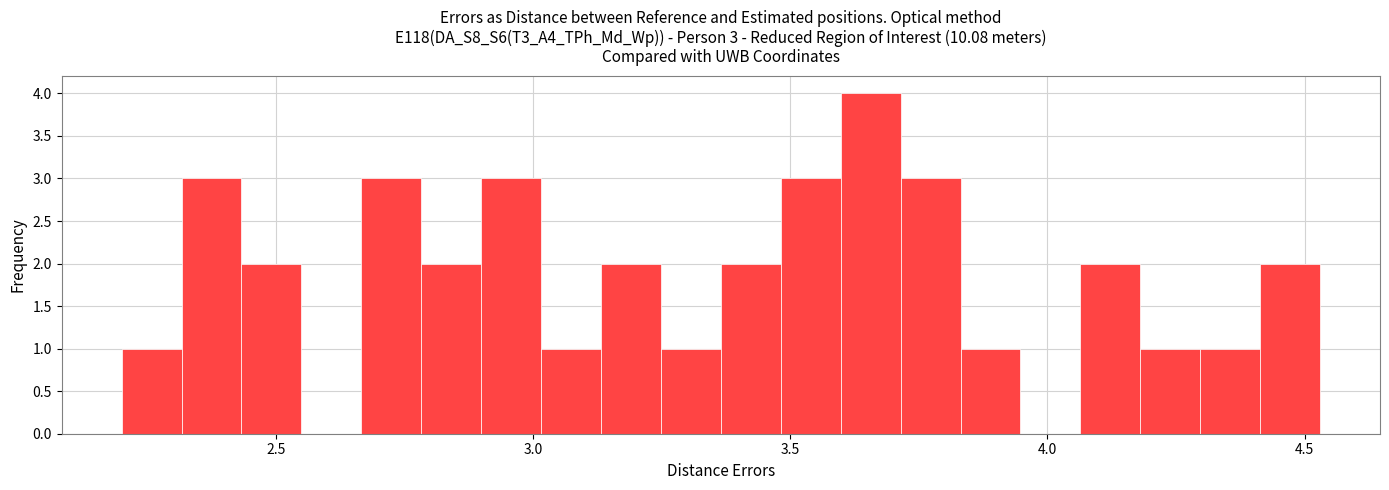

Around what value on the x-axis is the tallest bar? Give the approximate position of its centre, as read against the axis.

3.65